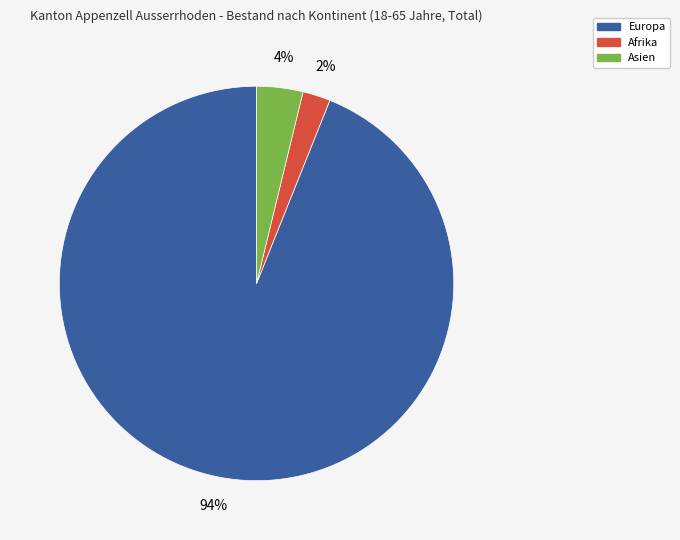

How many segments does this pie chart have?

3